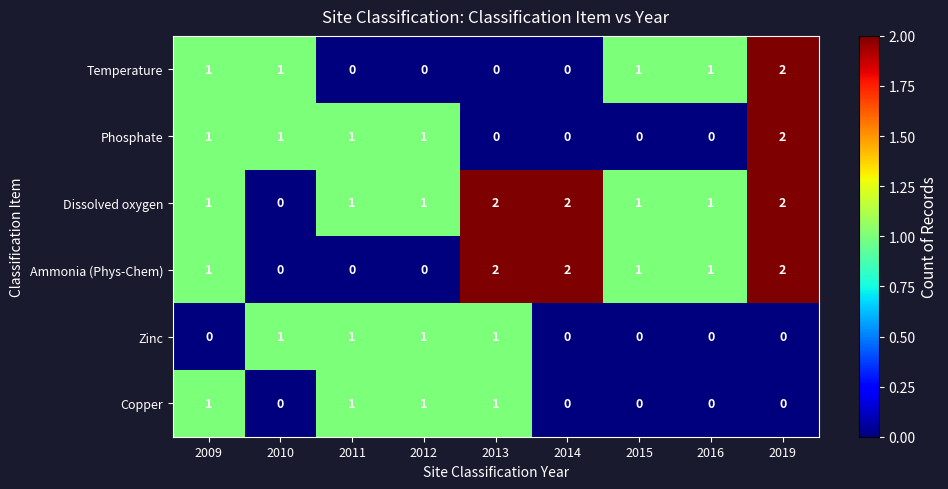

The value of Dissolved oxygen at 2013 is 1. True or false?

False